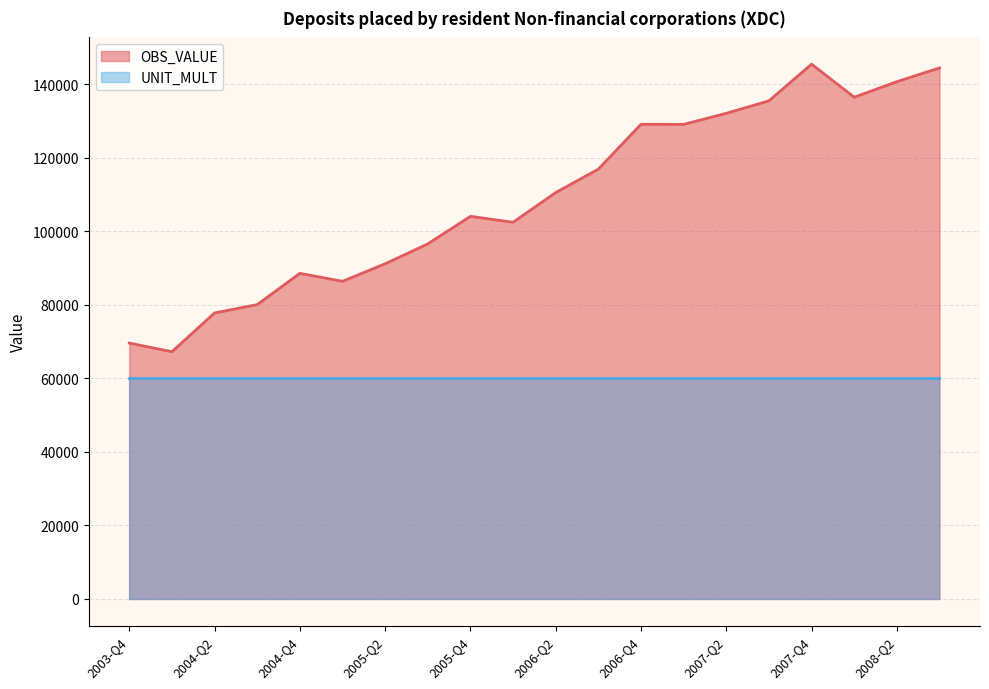

Reading left to right, transcribe all the data shown in this chart.

2003-Q4=69582.5	2004-Q1=67232.3	2004-Q2=77775.5	2004-Q3=80045.3	2004-Q4=88548.0	2005-Q1=86381.9	2005-Q2=91144.4	2005-Q3=96552.1	2005-Q4=104047.2	2006-Q1=102435.2	2006-Q2=110510.6	2006-Q3=116888.4	2006-Q4=129078.0	2007-Q1=129056.8	2007-Q2=132059.0	2007-Q3=135452.6	2007-Q4=145431.2	2008-Q1=136437.6	2008-Q2=140665.1	2008-Q3=144405.2